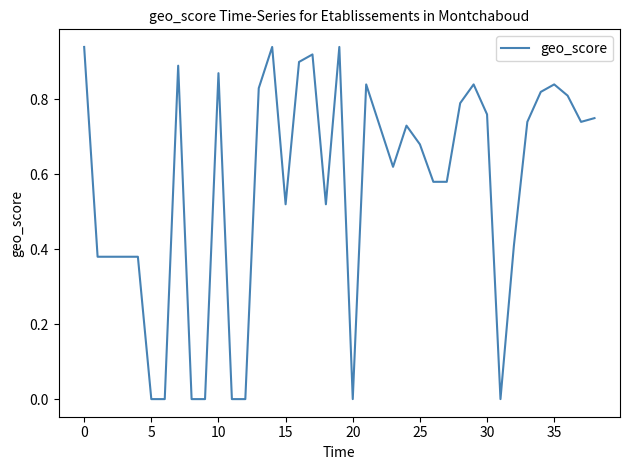

What is the average value?

0.6